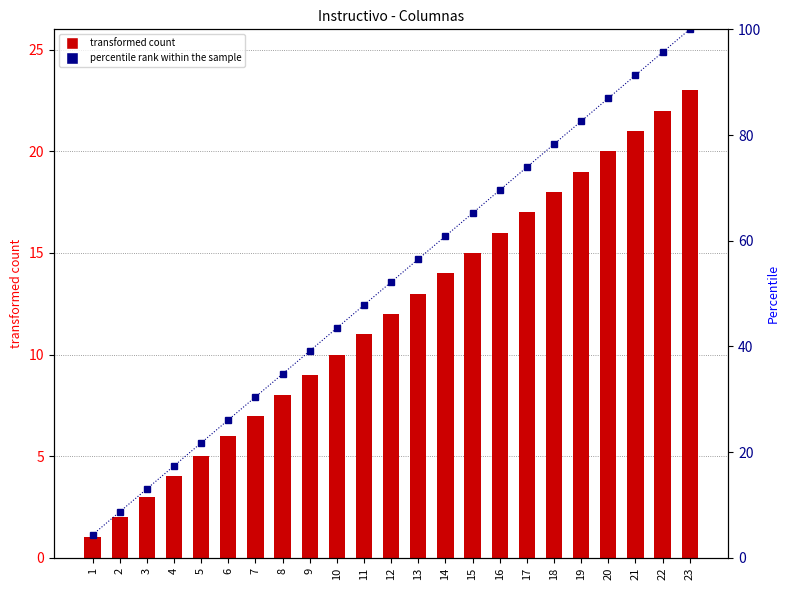

List the labels in order of Column Number value, smallest first.

1, 2, 3, 4, 5, 6, 7, 8, 9, 10, 11, 12, 13, 14, 15, 16, 17, 18, 19, 20, 21, 22, 23